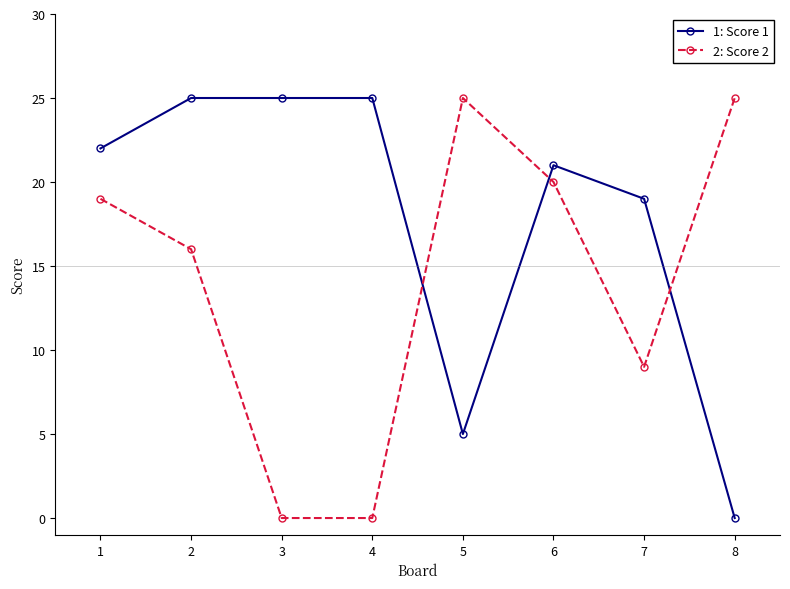

What is the spread (max minus min) of values at 2?

9